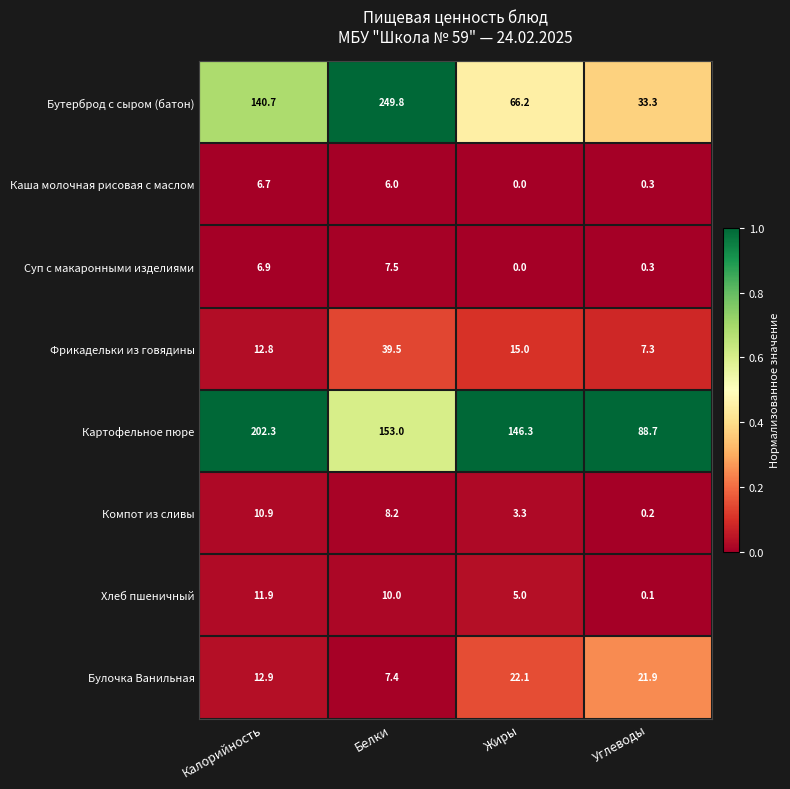

Which label corresponds to the smallest value in the chart?

Жиры